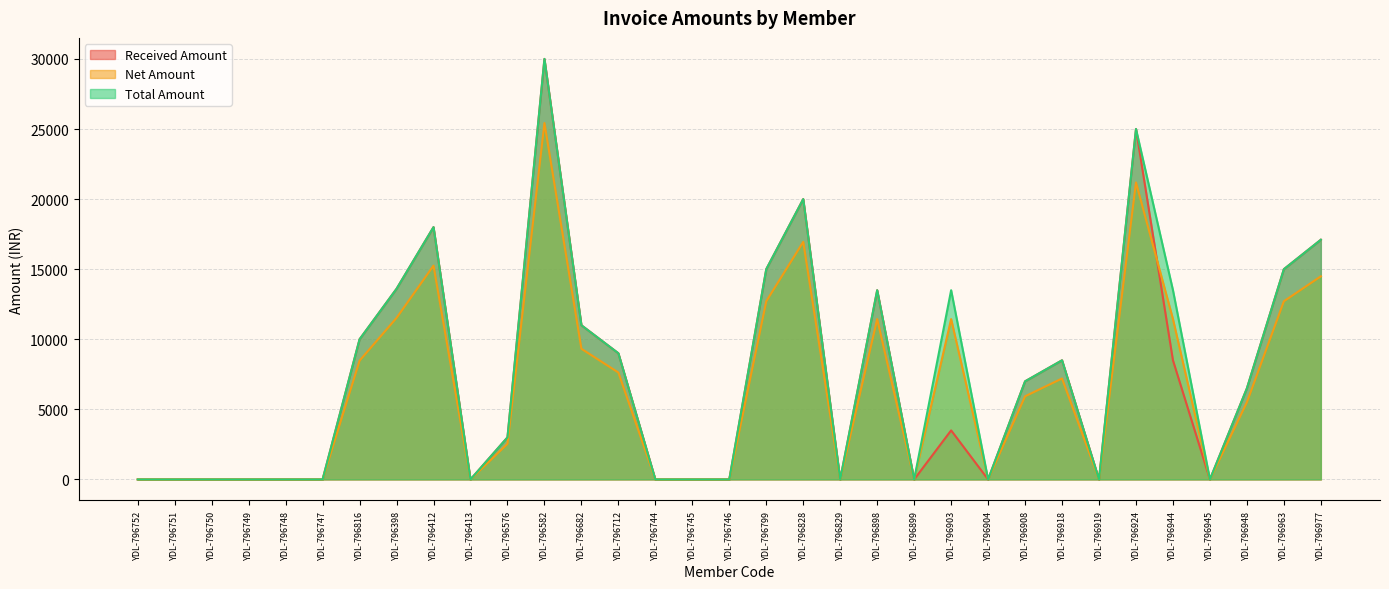

True or false: Received Amount has more than 2 interior local peaks.

True